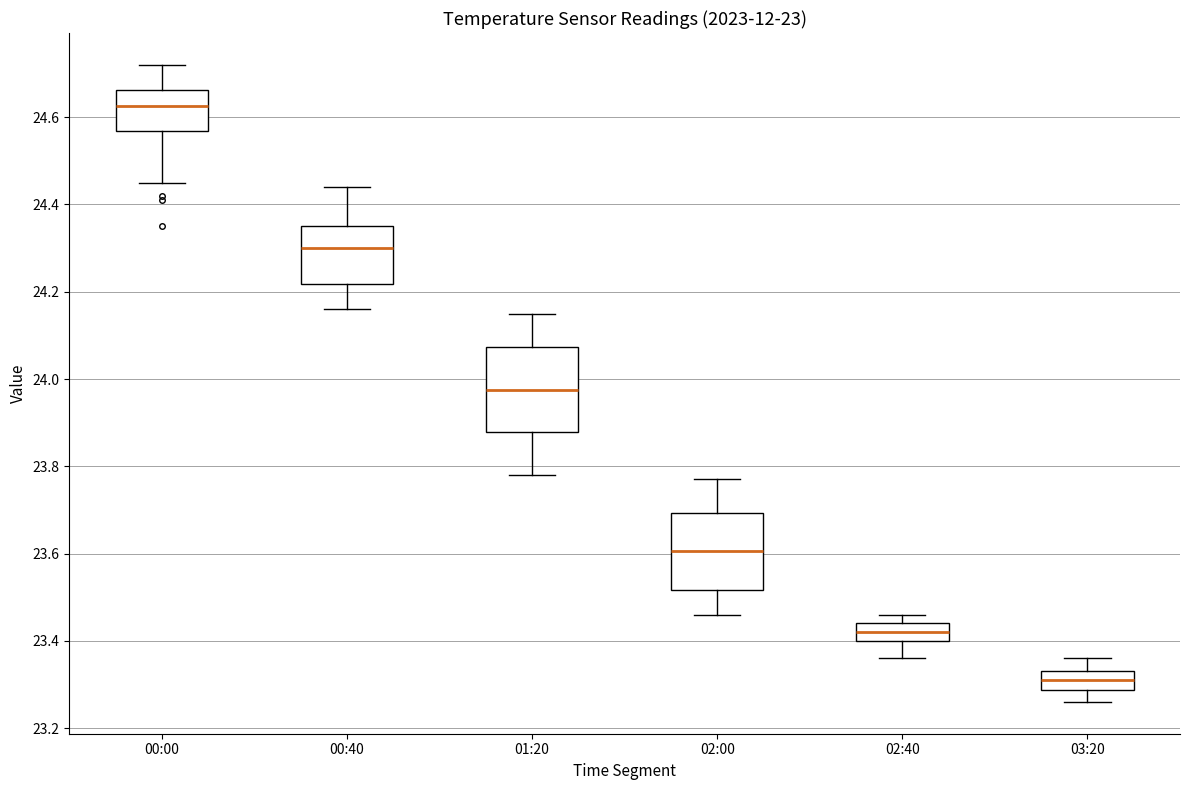

Which box's median line is the lowest?

03:20